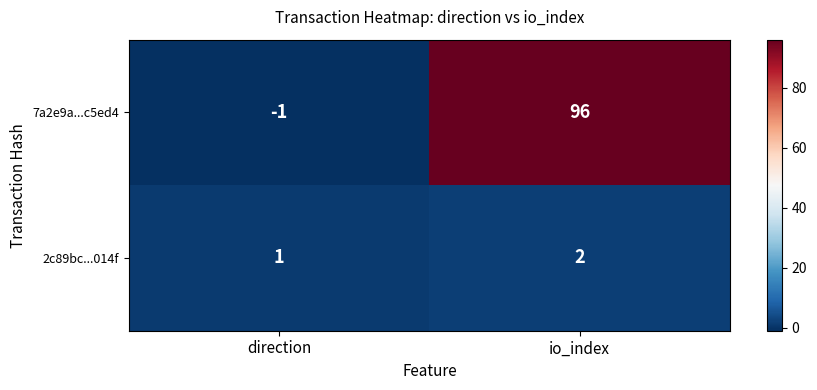

Which series changed the most between direction and io_index?

7a2e9a...c5ed4